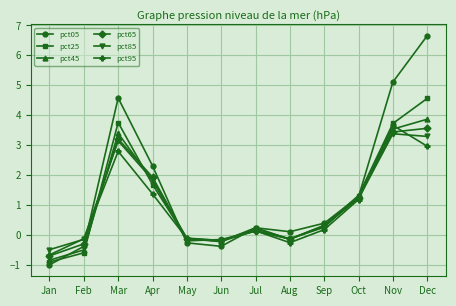

Is this an area chart (filled region under the line)?

No